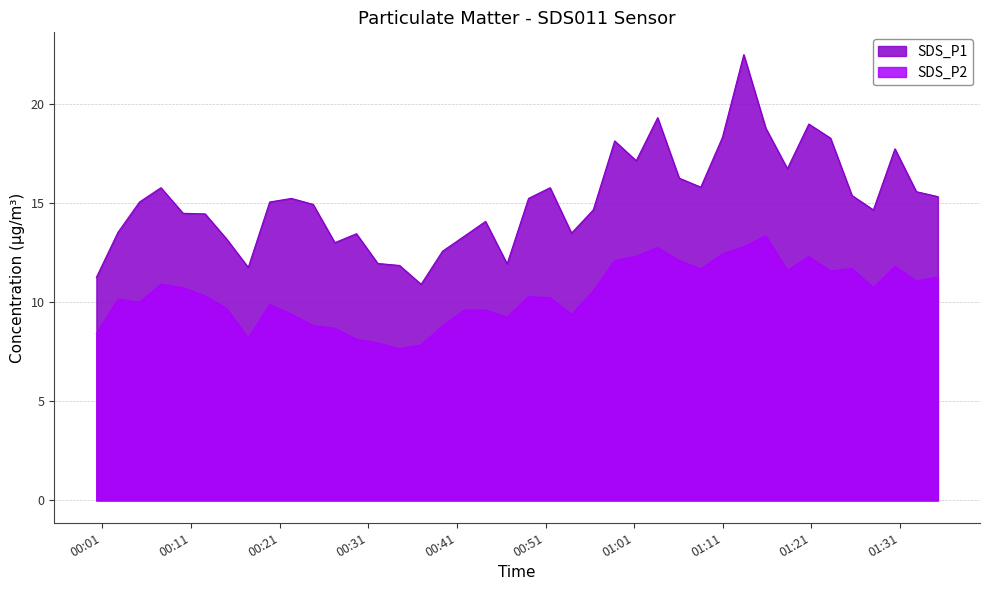

What is the label of the 18th point from the left?

2024/03/09 00:41:49